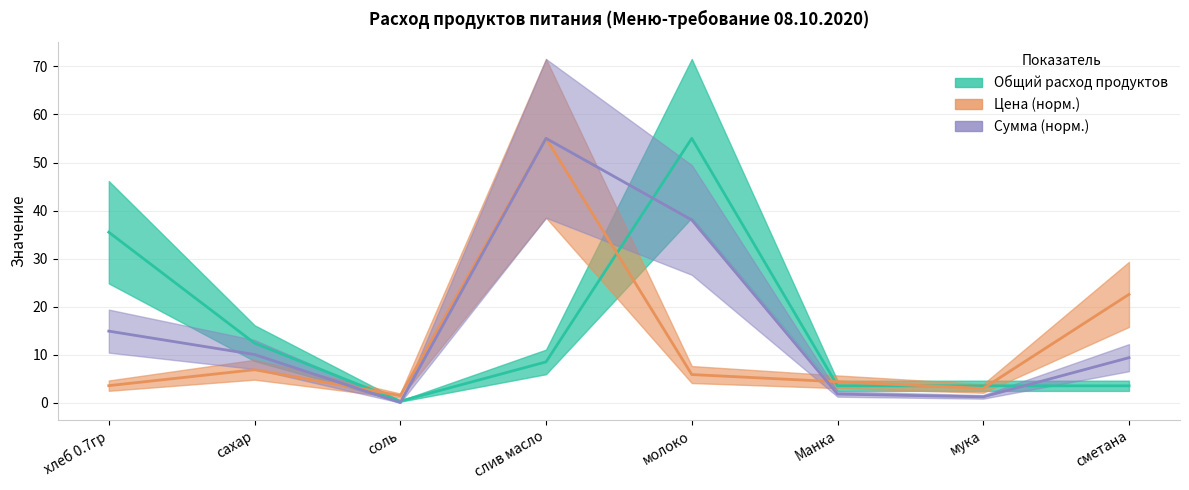

What is the value of the Цена point at the 1st from the left?

3.6